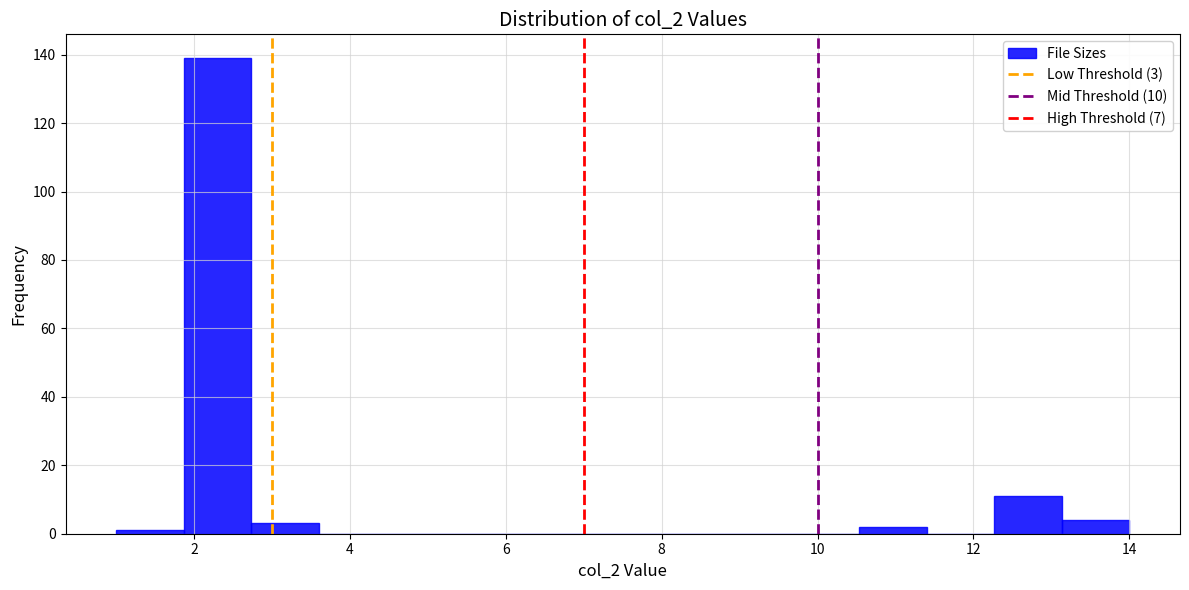

Over which range of the x-axis is the bar tallest?

1.8 to 2.8